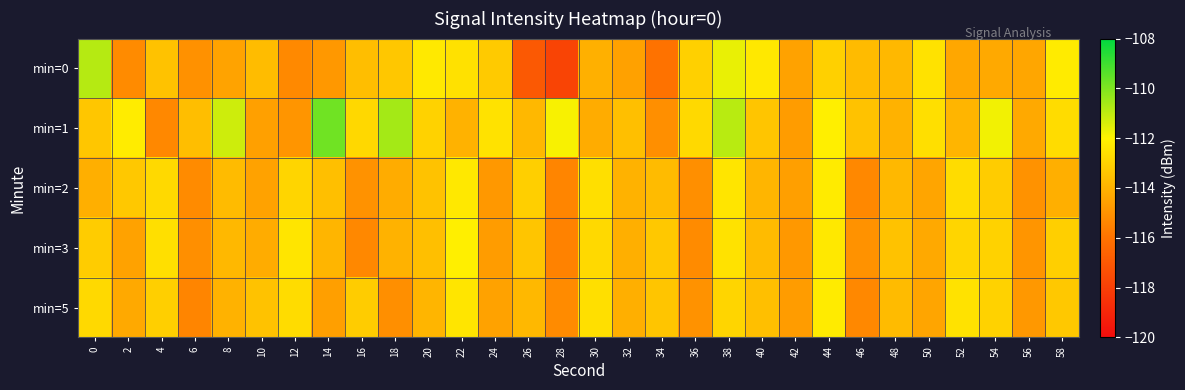

List the series in order of their peak value, lowest first.

min=2, min=5, min=3, min=0, min=1